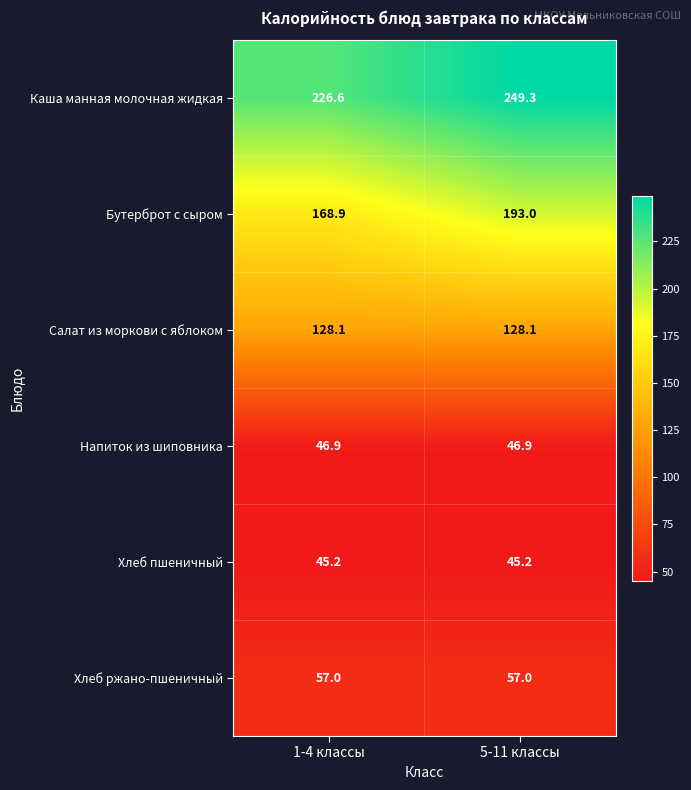

What is the sum of the Хлеб ржано-пшеничный values at 5-11 классы and 1-4 классы?

114.0